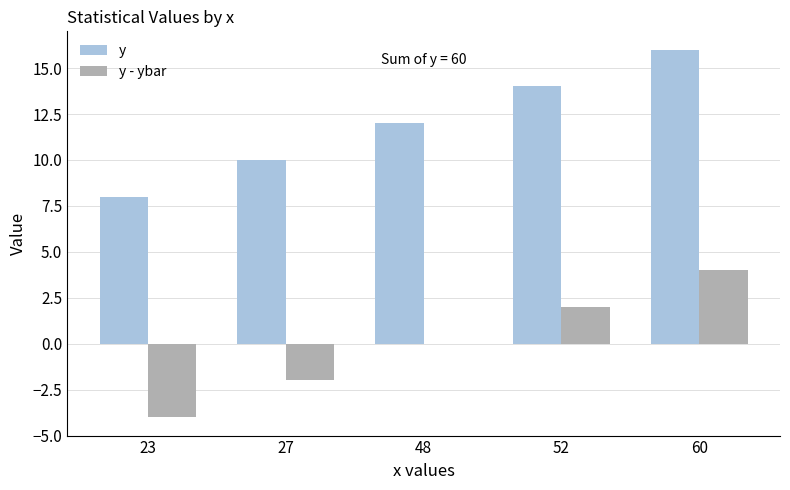

The value of y at 48 is 12. True or false?

True